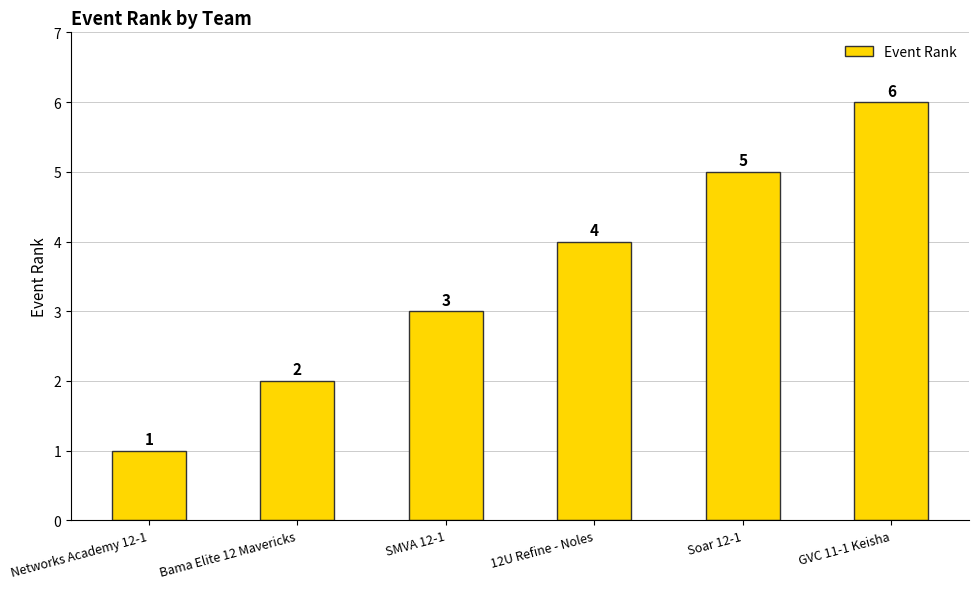

What is the change in value from Bama Elite 12 Mavericks to 12U Refine - Noles?

+2